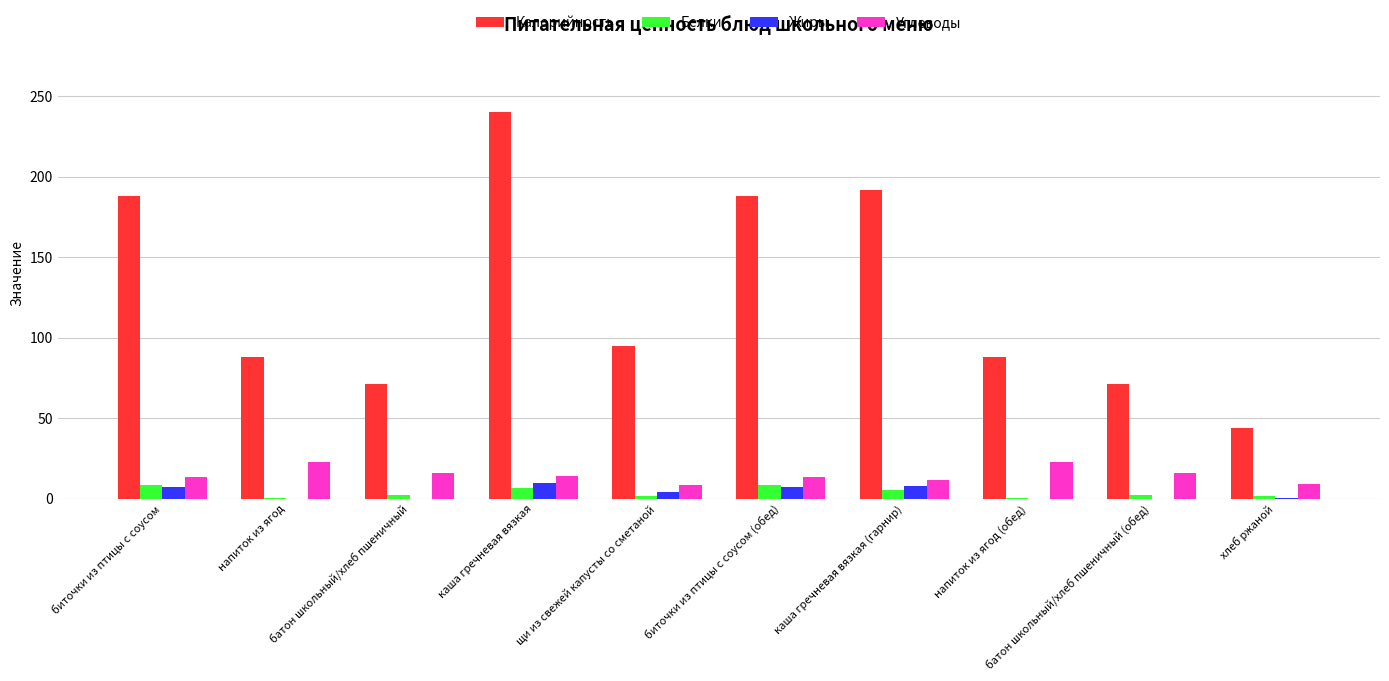

What is the greatest value displayed?

240.0